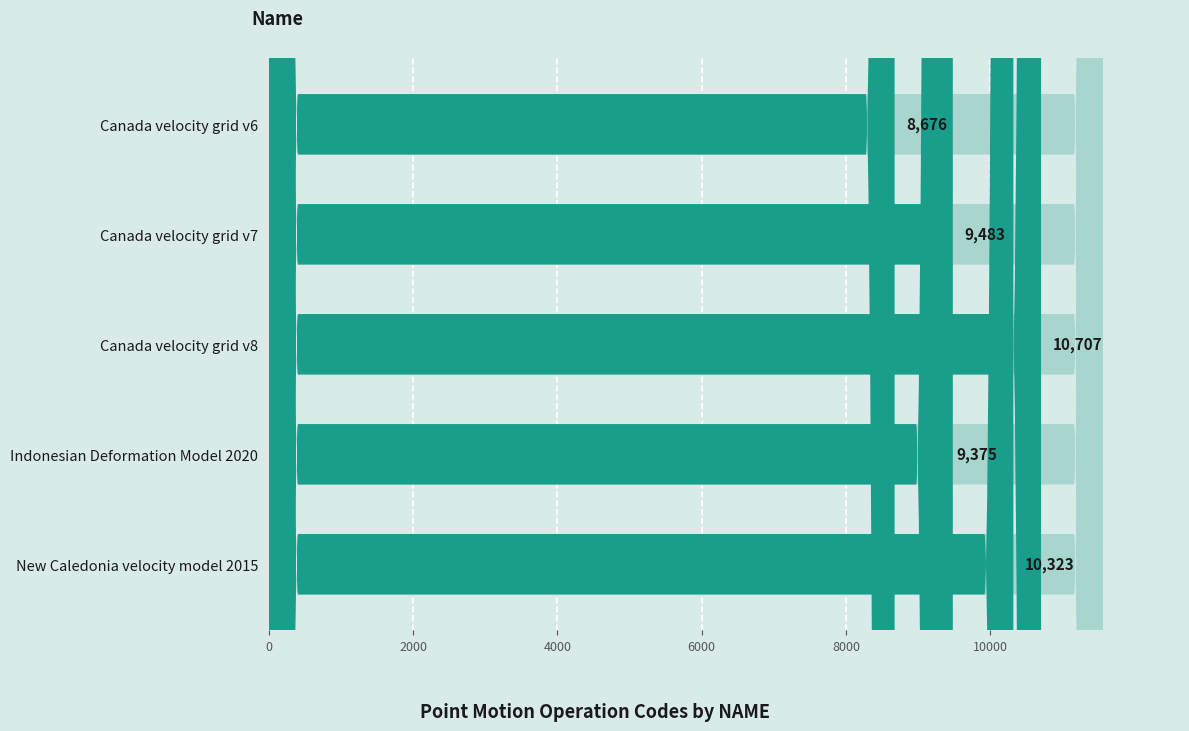

How many categories are shown in the chart?

5